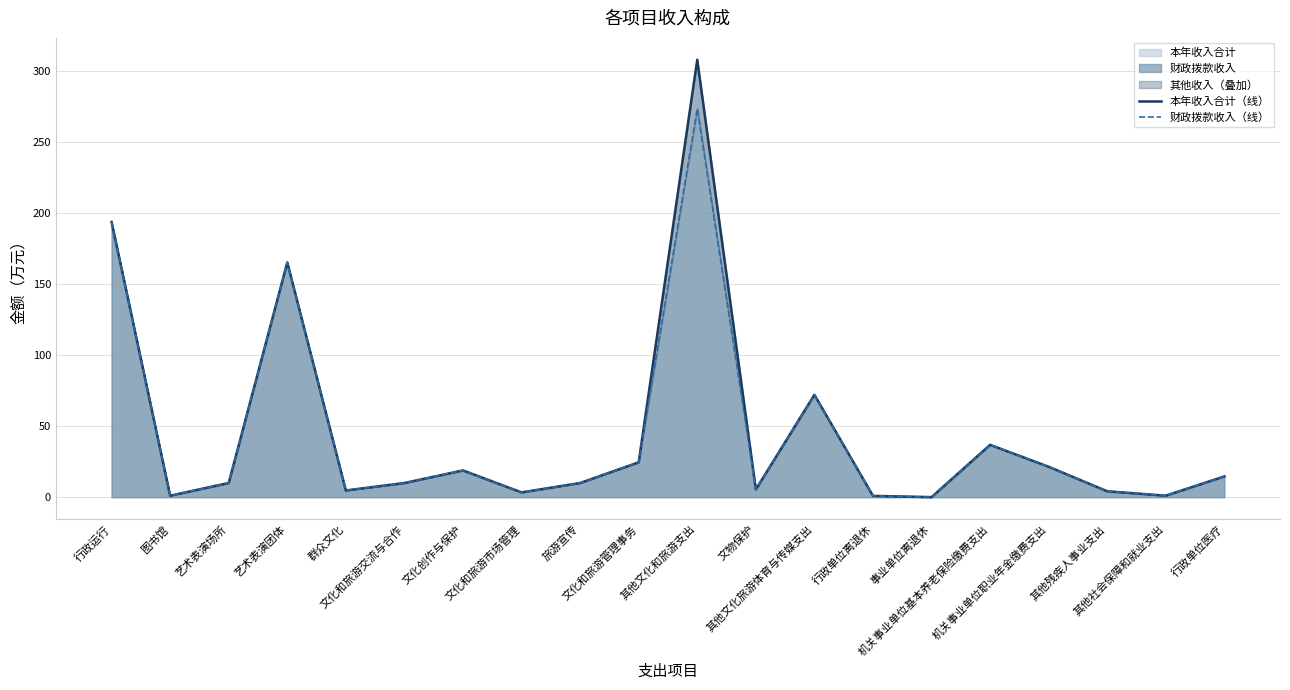

What is the sum of all 财政拨款收入（线） values?

872.5